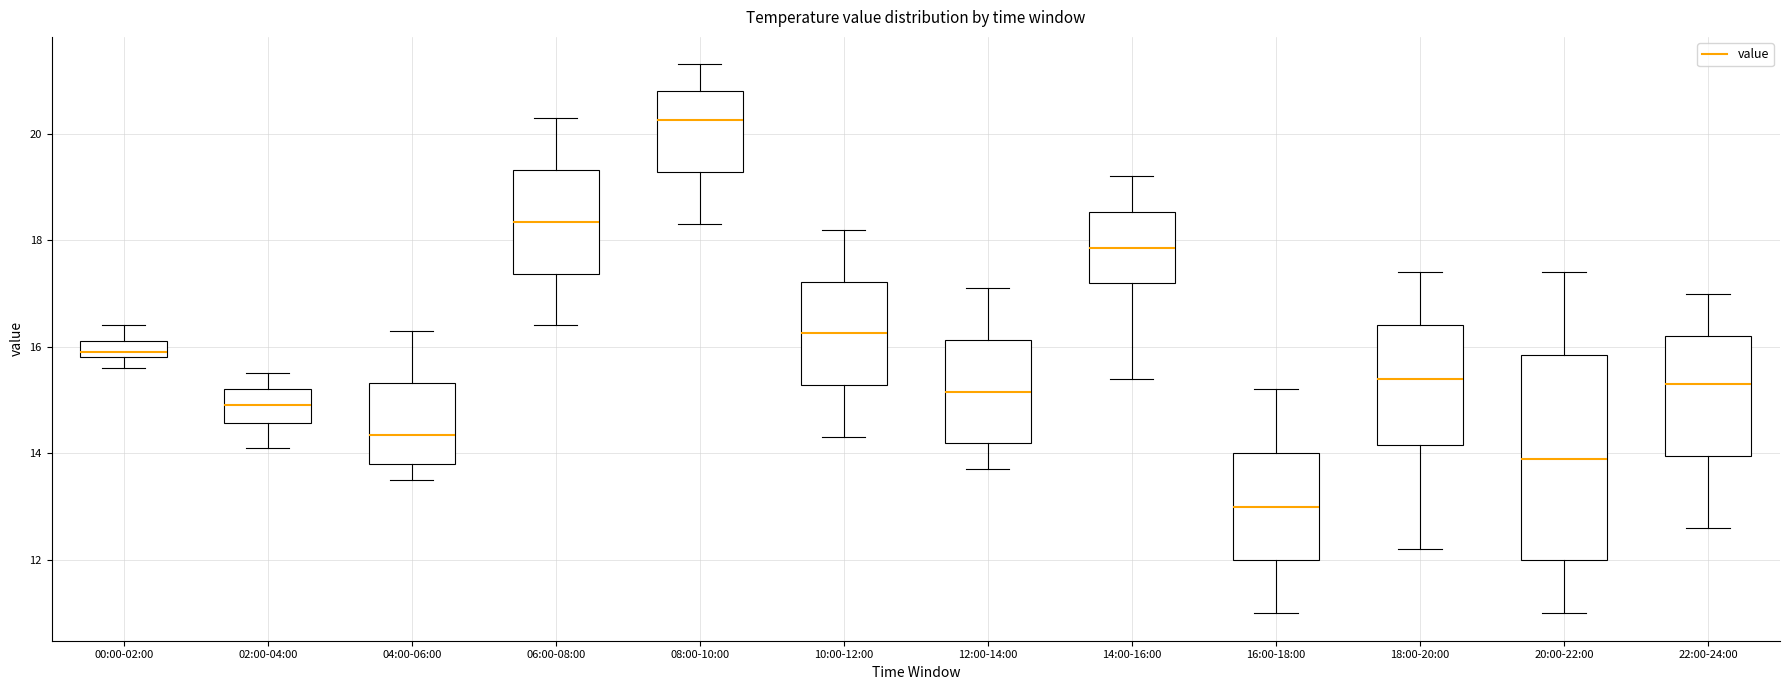

Reading left to right, transcribe this box plot: for each box, give where its median line is, the range the box spans, and where its two whiskers end, as read against the y-axis. The values are not printed on the chart, so give them approximately, as read against the axis.

00:00-02:00: median 16.0, box 15.8 to 16.2, whiskers 15.6 to 16.4
02:00-04:00: median 15.0, box 14.6 to 15.2, whiskers 14.2 to 15.6
04:00-06:00: median 14.4, box 13.8 to 15.4, whiskers 13.6 to 16.4
06:00-08:00: median 18.4, box 17.4 to 19.4, whiskers 16.4 to 20.4
08:00-10:00: median 20.2, box 19.2 to 20.8, whiskers 18.4 to 21.4
10:00-12:00: median 16.2, box 15.2 to 17.2, whiskers 14.4 to 18.2
12:00-14:00: median 15.2, box 14.2 to 16.2, whiskers 13.8 to 17.2
14:00-16:00: median 17.8, box 17.2 to 18.6, whiskers 15.4 to 19.2
16:00-18:00: median 13.0, box 12.0 to 14.0, whiskers 11.0 to 15.2
18:00-20:00: median 15.4, box 14.2 to 16.4, whiskers 12.2 to 17.4
20:00-22:00: median 14.0, box 12.0 to 15.8, whiskers 11.0 to 17.4
22:00-24:00: median 15.4, box 14.0 to 16.2, whiskers 12.6 to 17.0